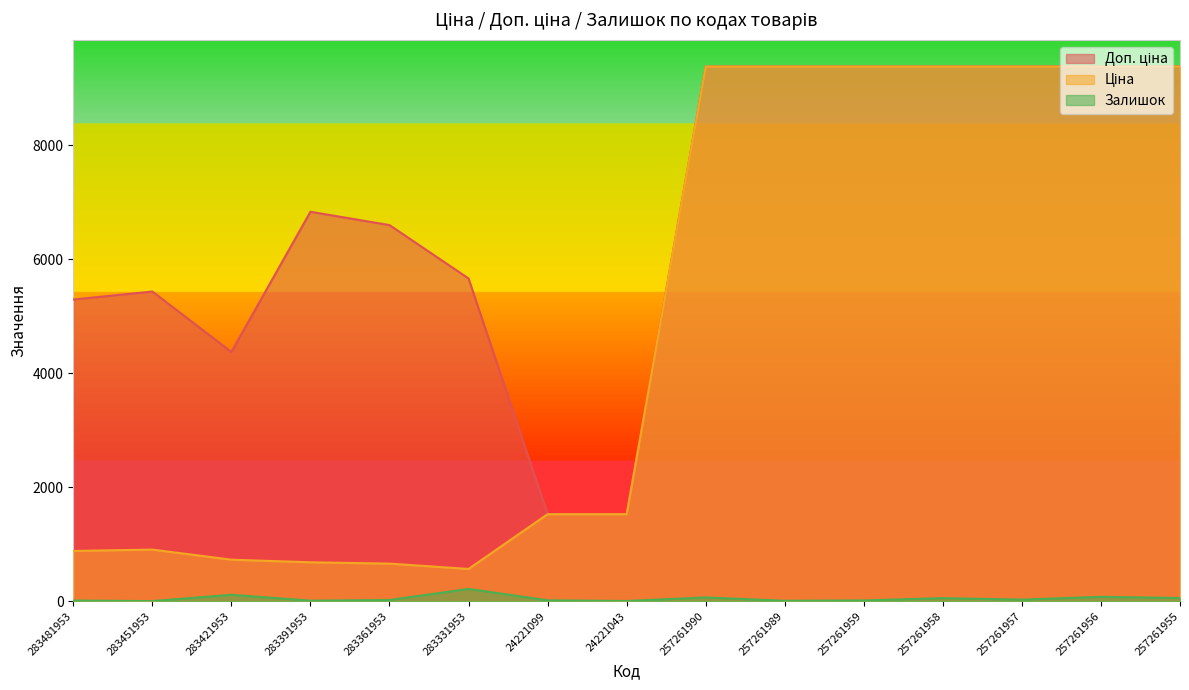

The Ціна series shows 1163.3 at 283481953. True or false?

False